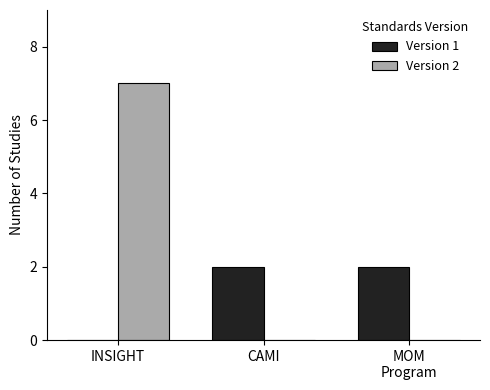

How many groups of bars are there?

3